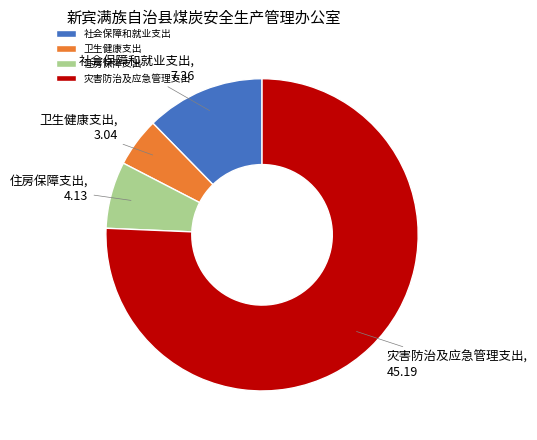

Between 卫生健康支出 and 社会保障和就业支出, which is larger?

社会保障和就业支出